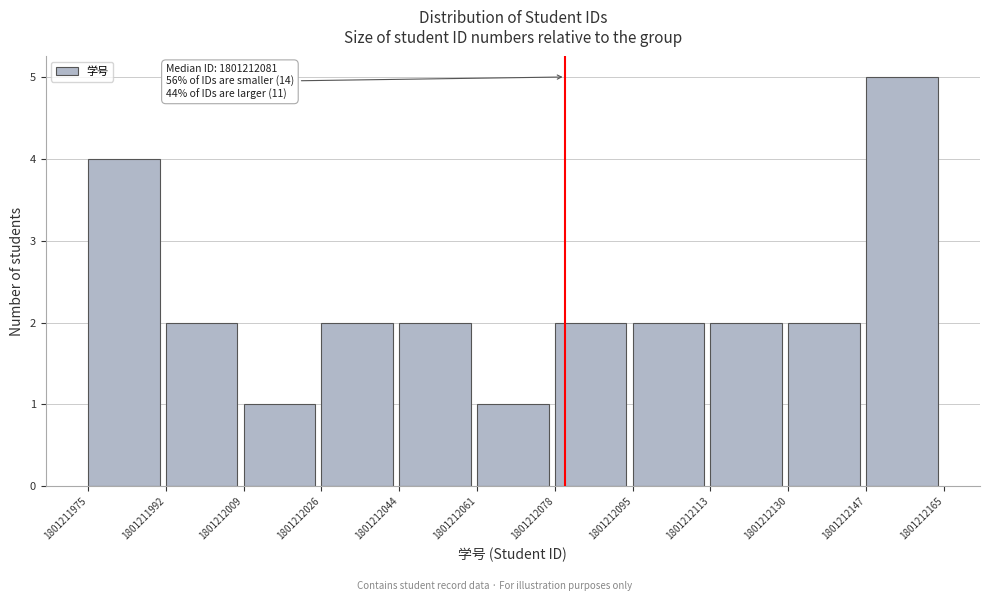

Which range on the x-axis has the tallest bar?

1801212147 to 1801212165